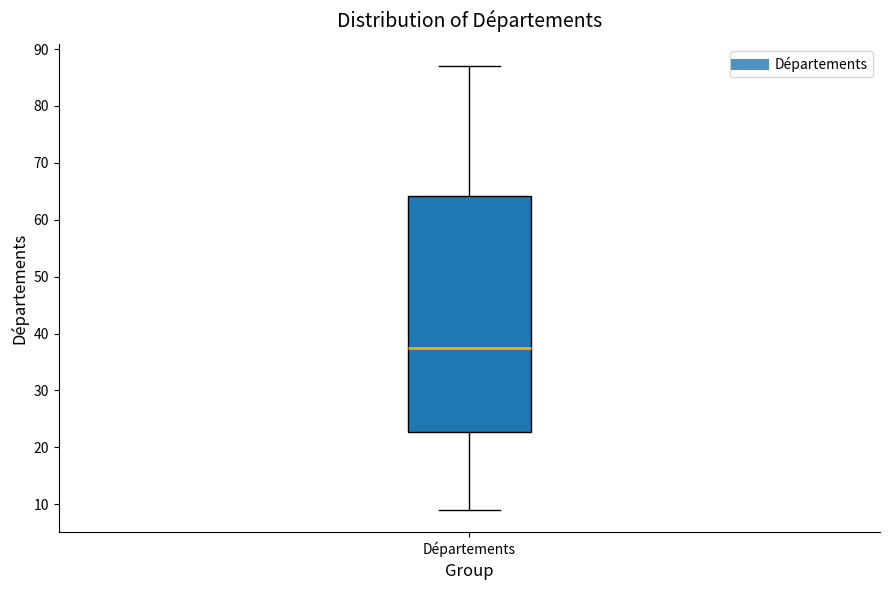

Read this box plot against the y-axis: the position of the median line, the range covered by the box, and the ends of both whiskers. The values are not printed on the chart, so give them approximately, as read against the axis.

median 38, box 23 to 64, whiskers 9 to 87